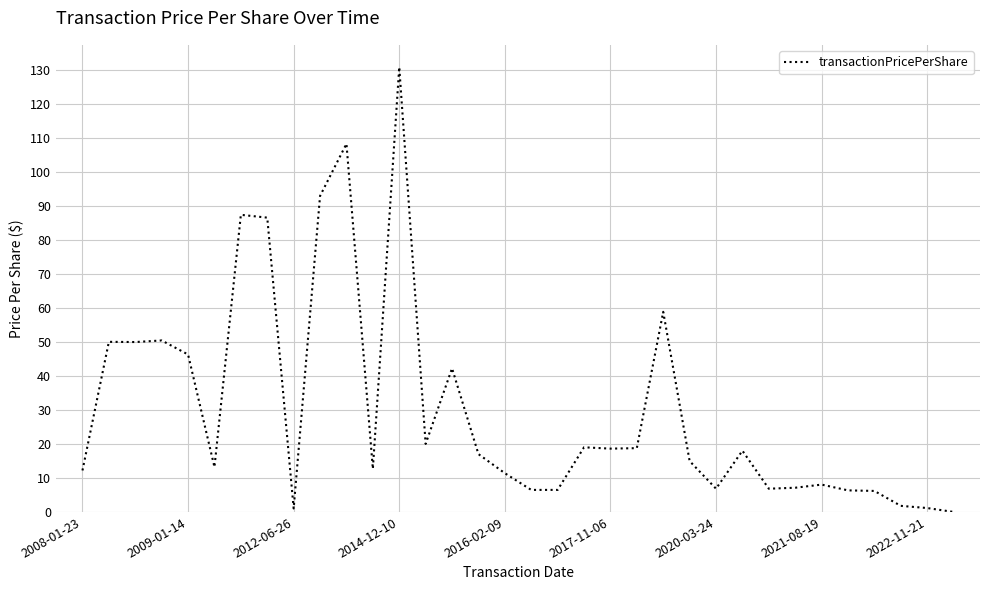

What is the difference between the maximum and minimum values?

130.7